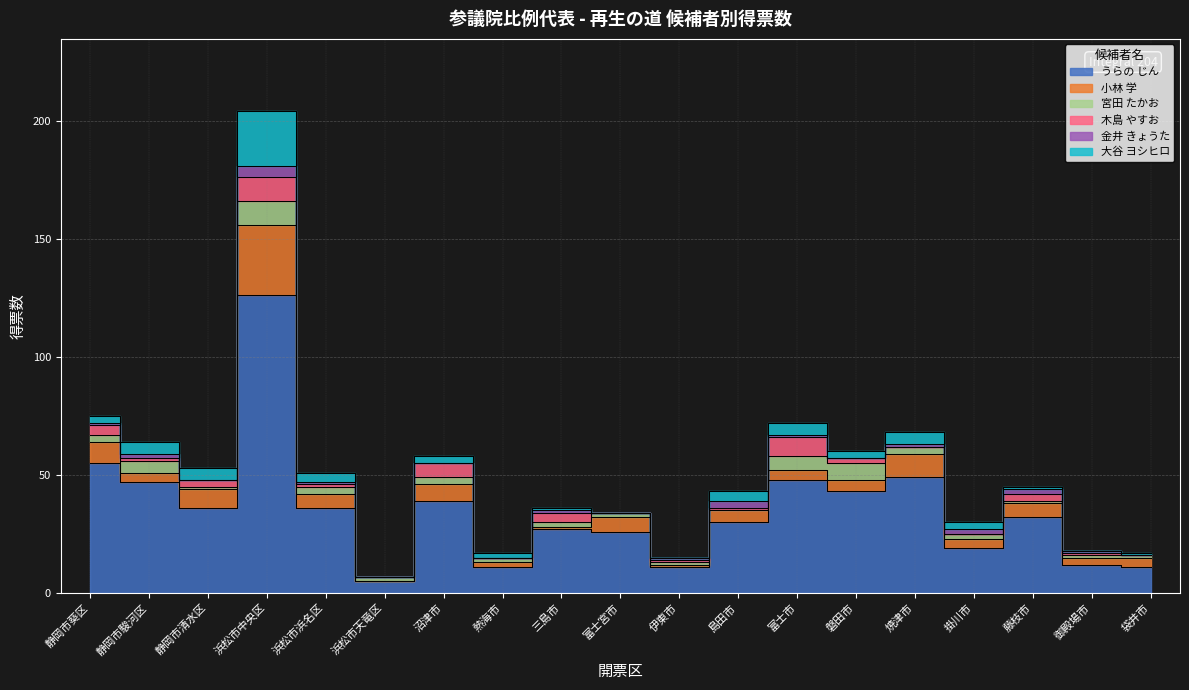

Between 沼津市 and 浜松市浜名区, which is larger?

沼津市